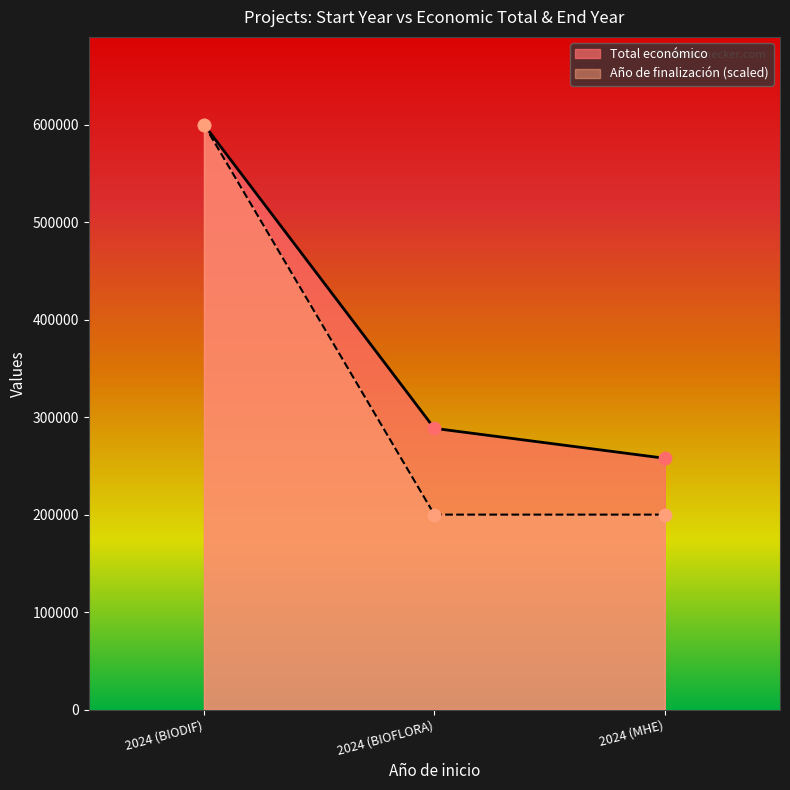

At which category is the sum across all series the highest?

2024 (BIODIF)